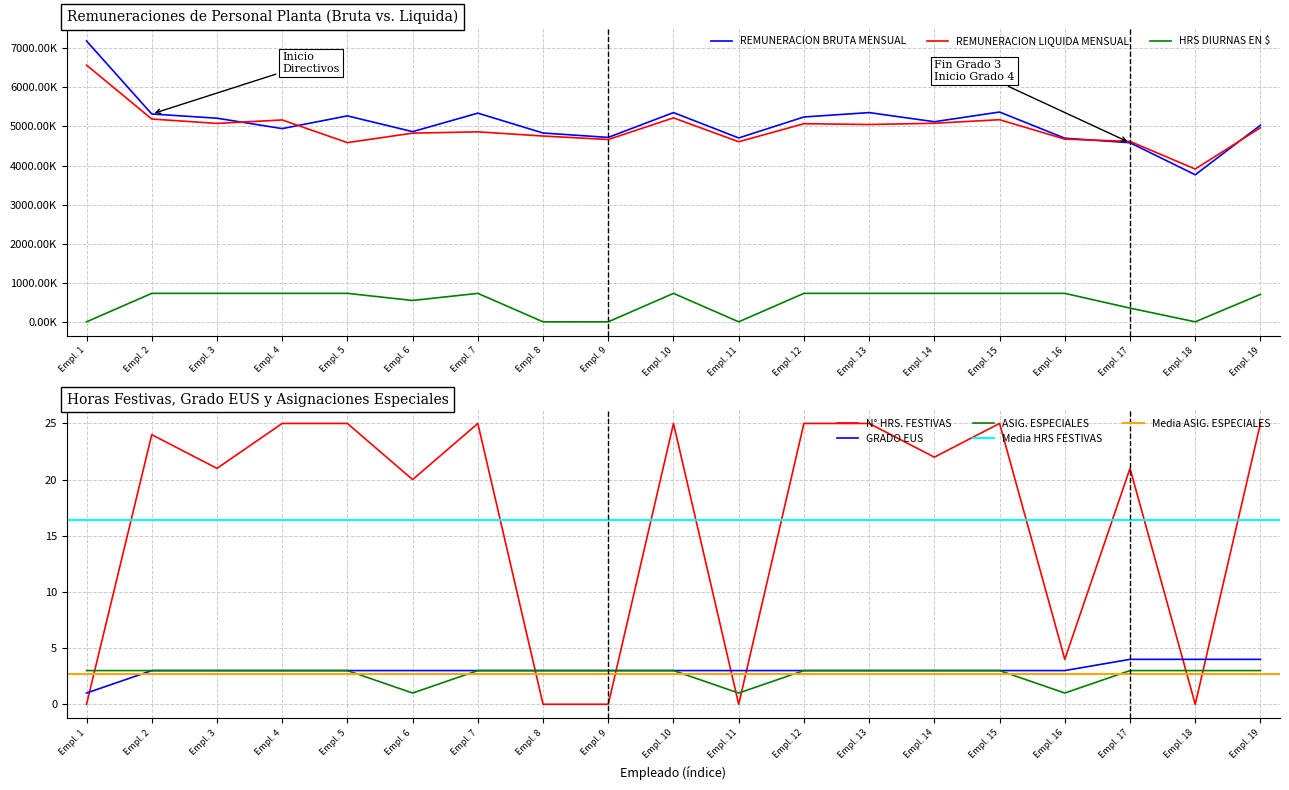

True or false: GRADO EUS and REMUNERACION BRUTA MENSUAL cross at least once.

False